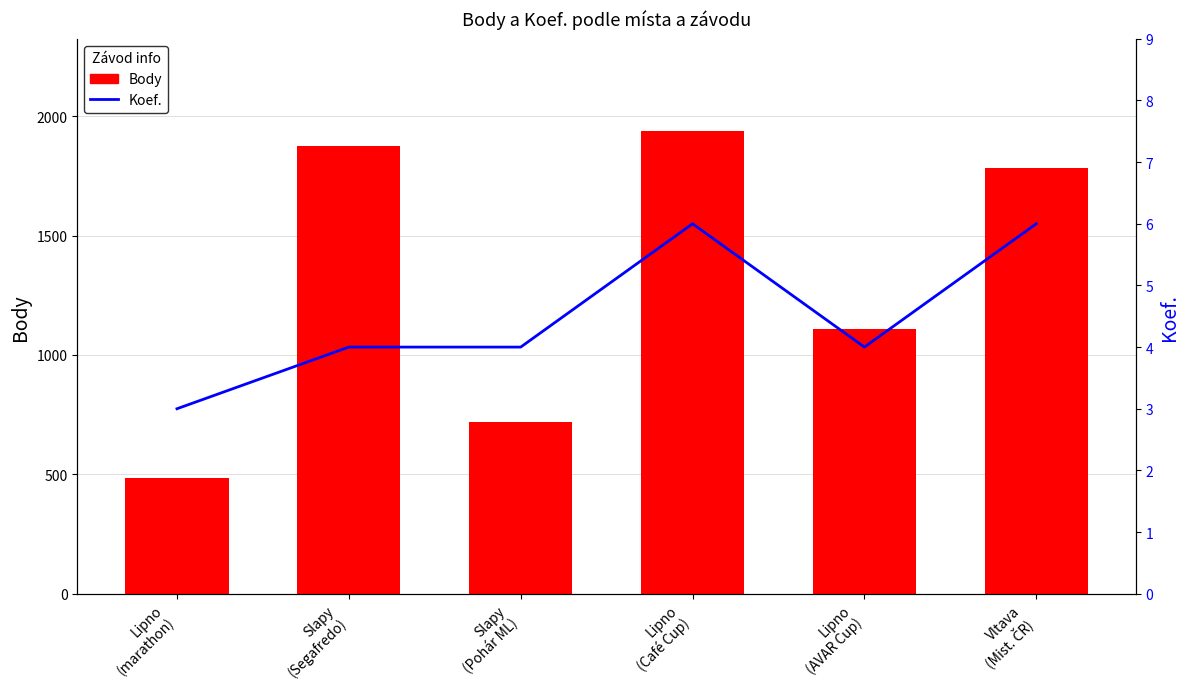

Which series has the largest total across all categories?

Body